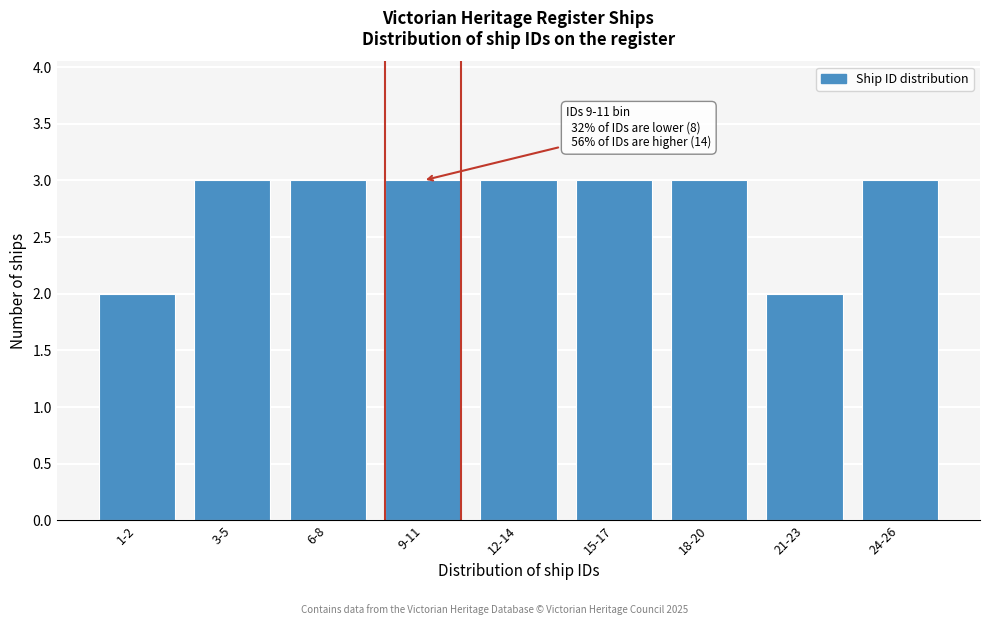

Reading left to right, what are all the values shown in this chart?

2	3	3	3	3	3	3	2	3